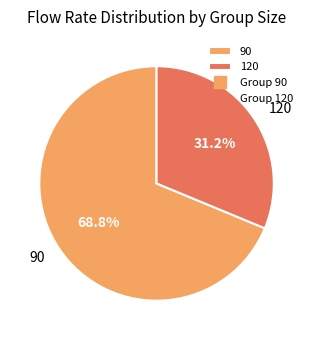

Combined, do 120 and 90 account for over 50%?

Yes